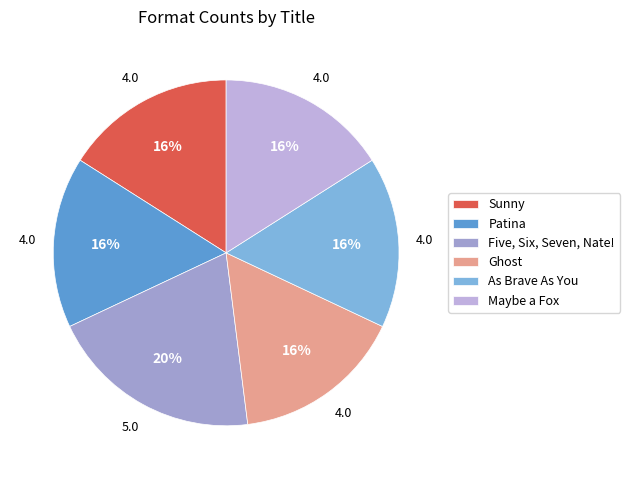

Does Maybe a Fox account for over 50% of the chart?

No